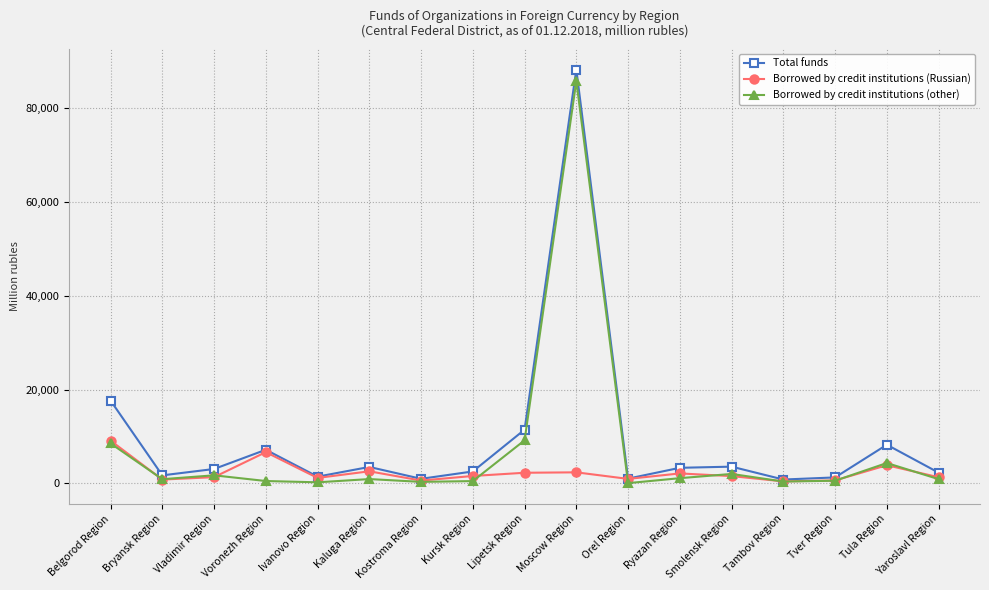

The Total funds series shows 2296 at Yaroslavl Region. True or false?

True